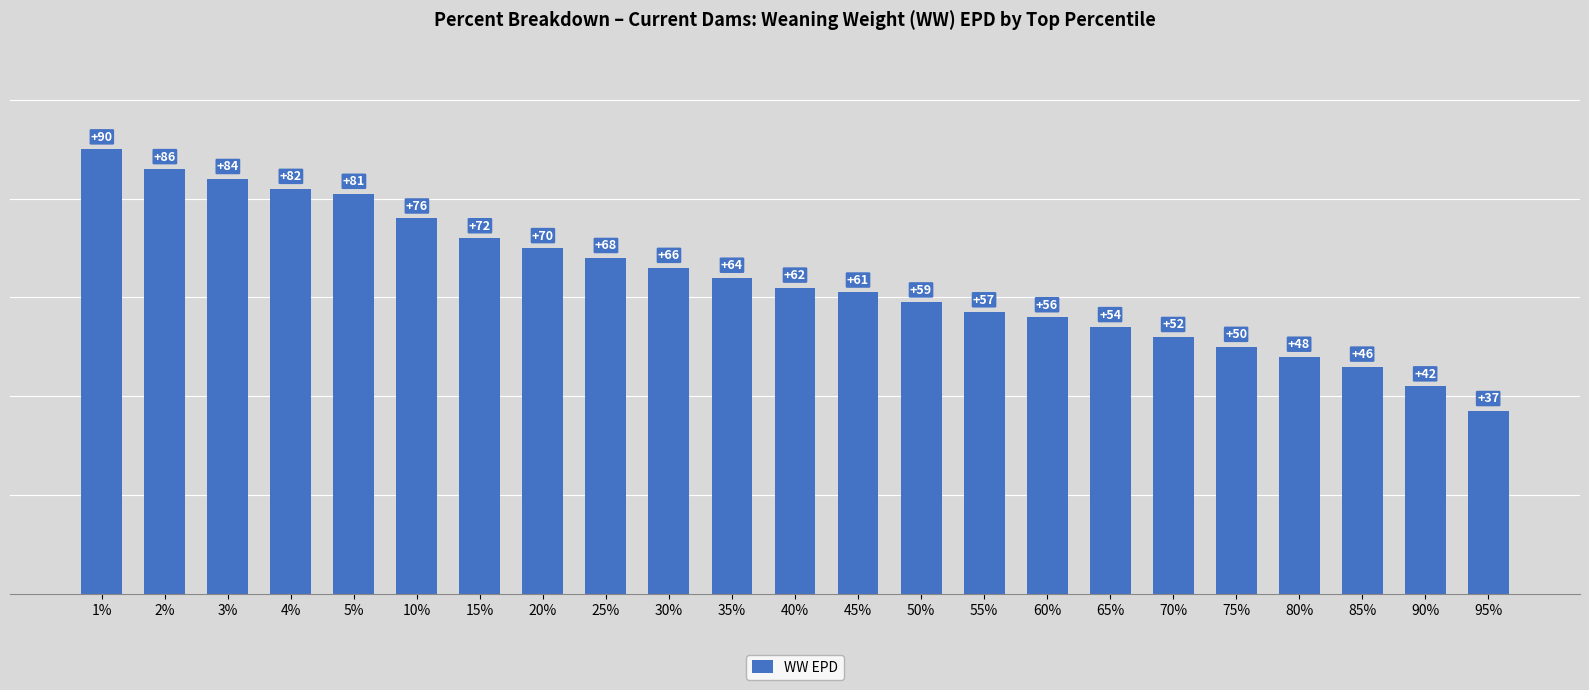

Between 75% and 65%, which is larger?

65%